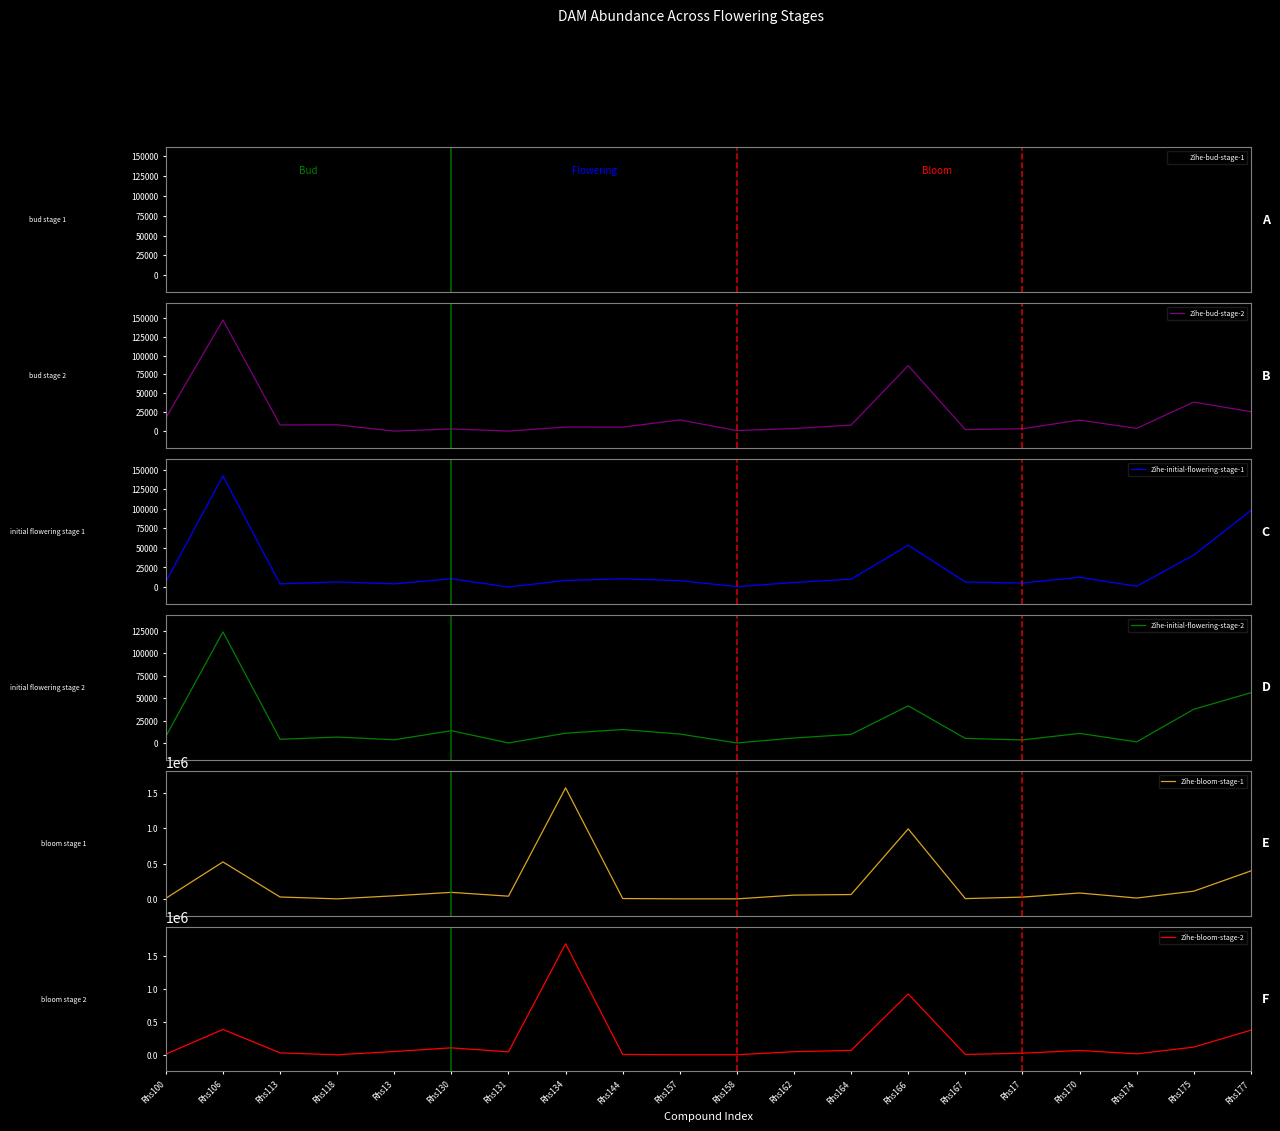

Reading left to right, extract all data points from this chart.

Zihe-bud-stage-1: 13400	140000	6950	7930	9	2230	9	5760	5640	15200	1040	3660	6010	96100	3050	7180	15000	2960	41300	5910
Zihe-bud-stage-2: 17500	147000	8160	8370	9	2950	9	5370	5300	14800	686	3440	7980	86700	2030	3150	14600	3610	38400	25700
Zihe-initial-flowering-stage-1: 6810	142000	3970	6590	4090	10600	9	8400	10500	8180	473	5830	10000	53500	6410	5080	12500	1030	40900	97900
Zihe-initial-flowering-stage-2: 7360	124000	4100	6580	3570	13700	9	10900	15000	9970	9	5510	9630	41500	5070	3370	10700	1220	37600	56100
Zihe-bloom-stage-1: 9500	523000	27900	1570	45000	93600	39400	1570000	5900	1640	1260	54600	62600	990000	5130	26400	84500	13200	110000	396000
Zihe-bloom-stage-2: 10900	387000	30600	1510	51500	107000	45900	1690000	6770	1090	1720	48500	68300	927000	6470	25500	67000	15800	118000	376000